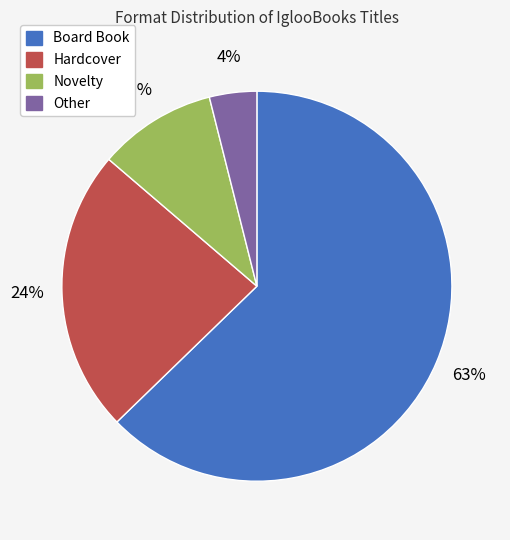

Which has a higher value, Other or Board Book?

Board Book